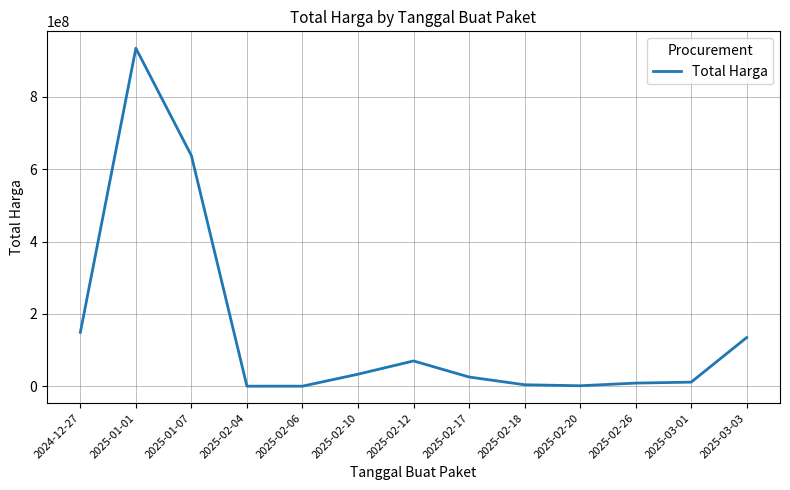

At which label is the value closest to 467225000?

2025-01-07